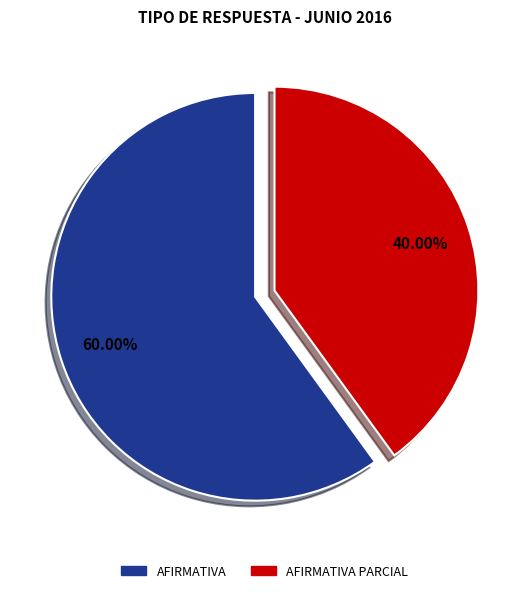

Is there a majority slice in this chart?

Yes